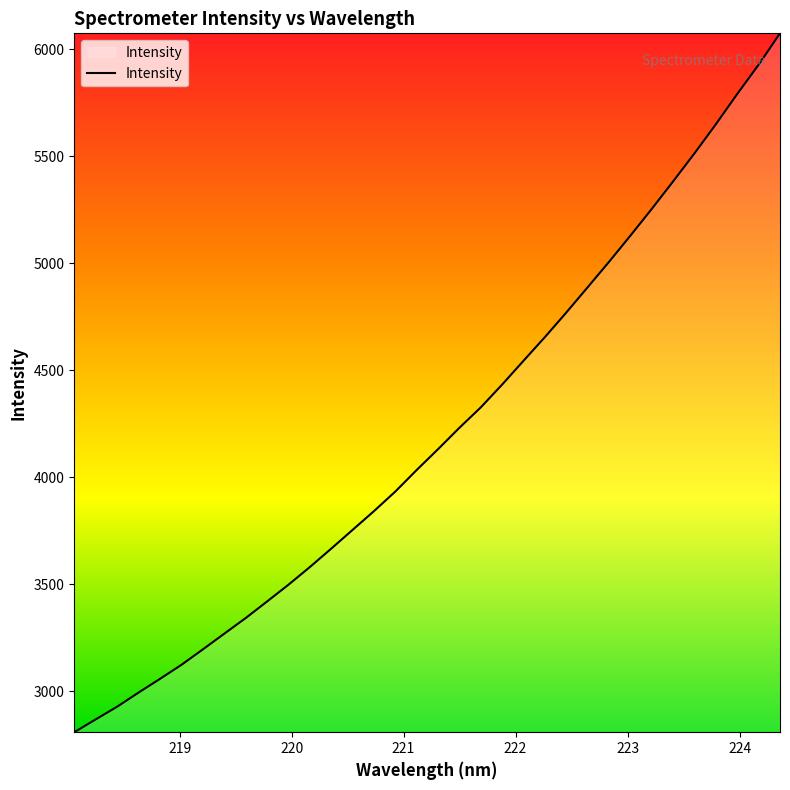

What is the difference between the maximum and minimum values?

3266.3